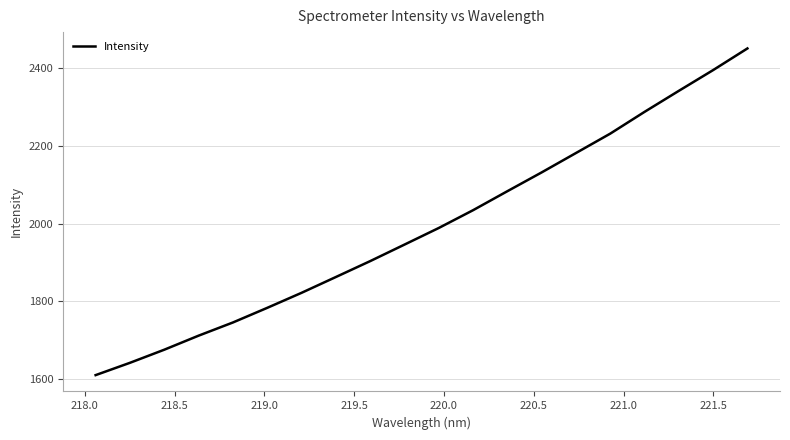

What is the maximum value shown in the chart?

2450.5